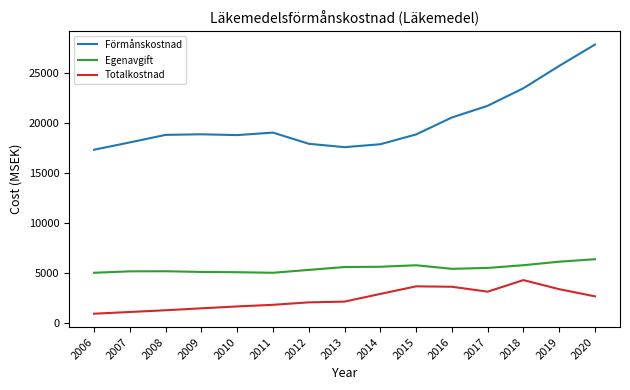

The Egenavgift series shows 5001.0 at 2006. True or false?

True